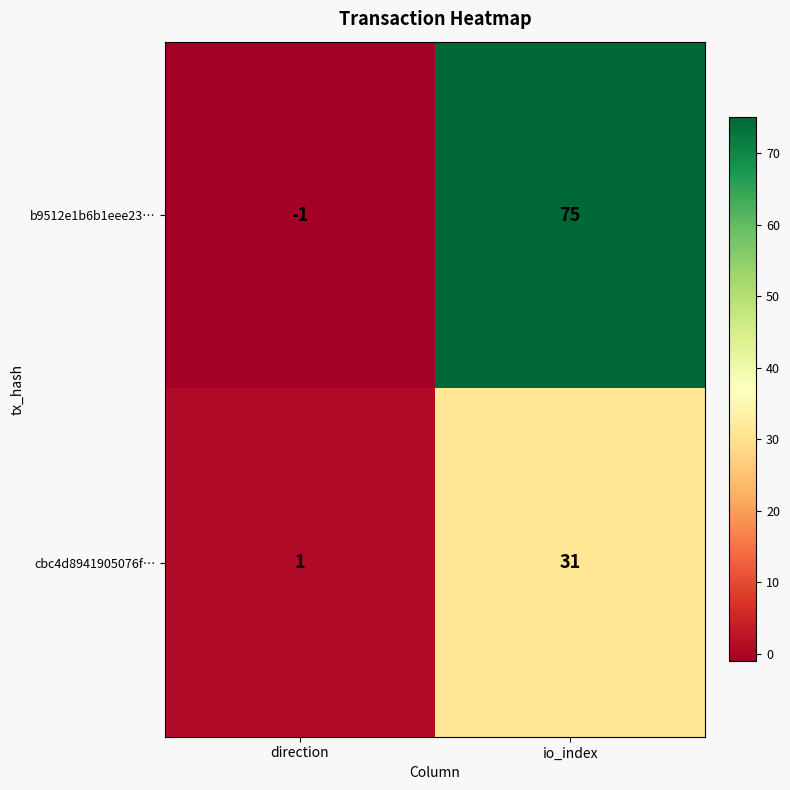

Which series has the widest spread of values?

b9512e1b6b1eee23…